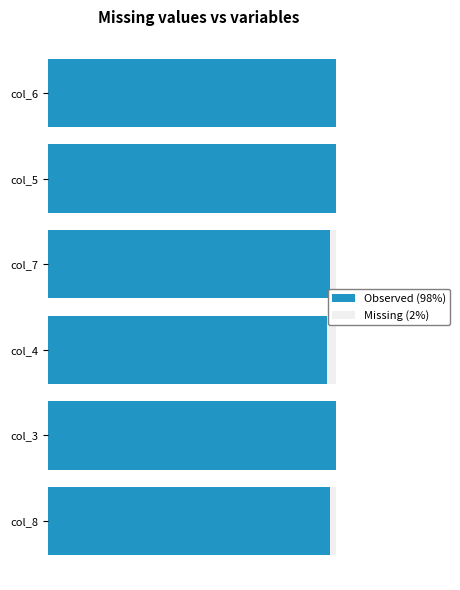

What is the value of the Observed (98%) bar at the 1st from the left?

98